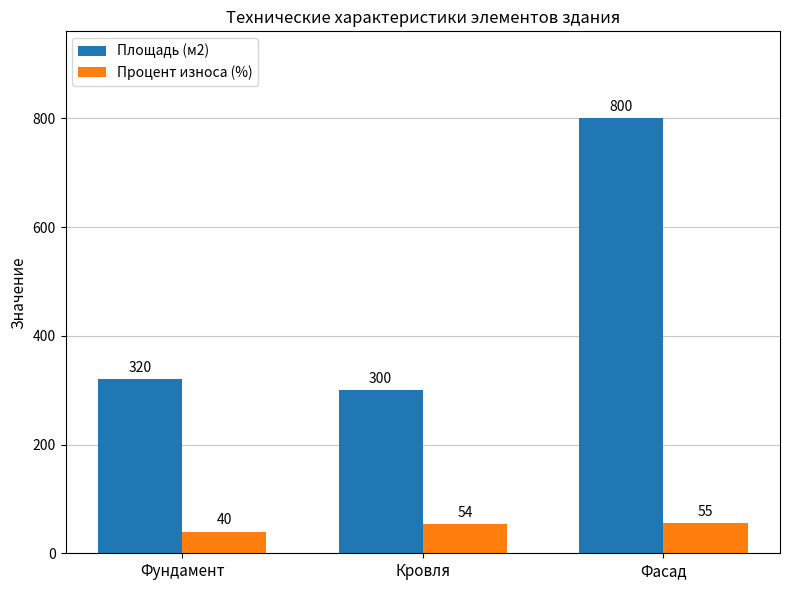

Which series has the largest total across all categories?

Площадь (м2)